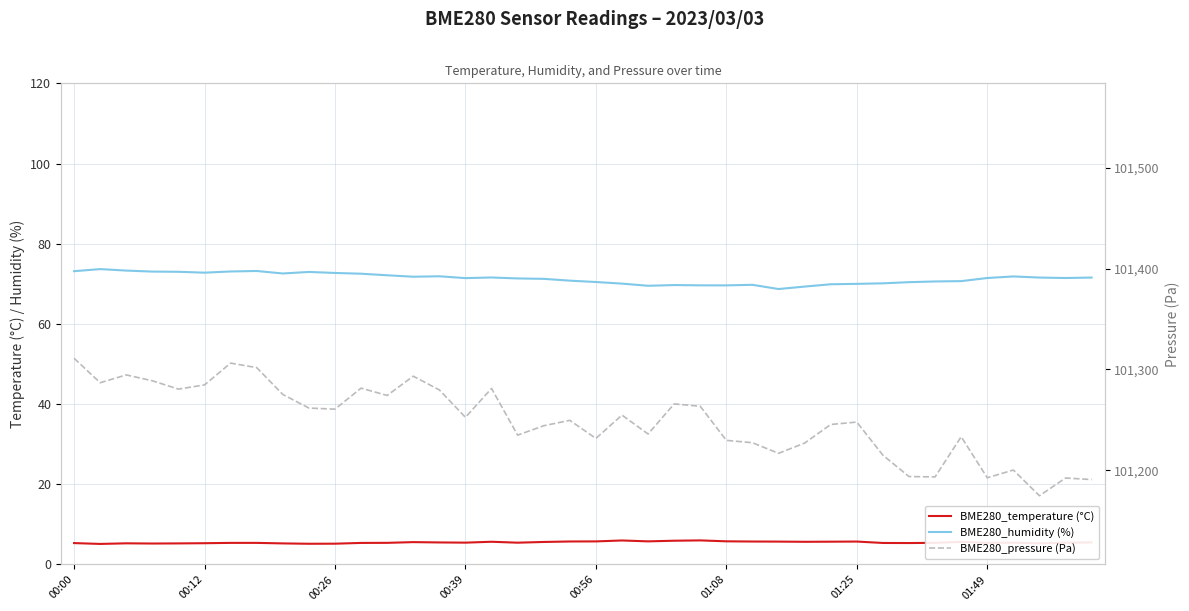

What is the minimum value for BME280_pressure (Pa)?

101174.6